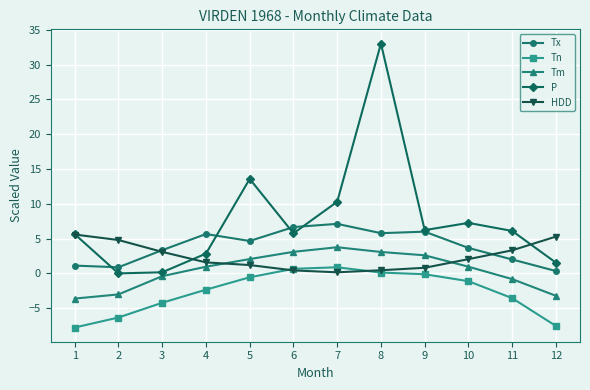

At which label does Tm reach its minimum?

1